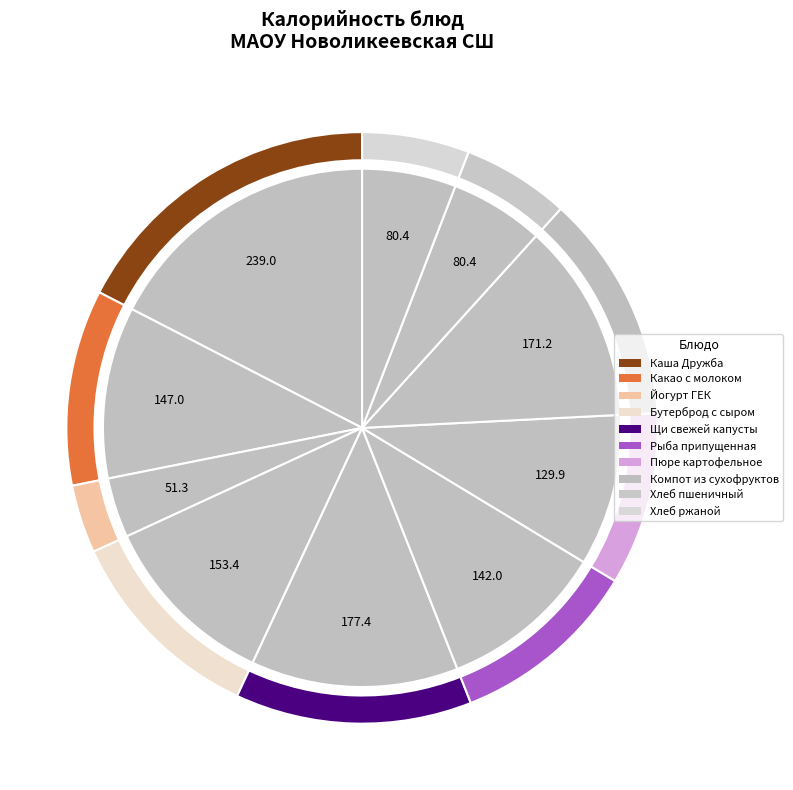

True or false: Пюре картофельное accounts for 9% of the total.

True